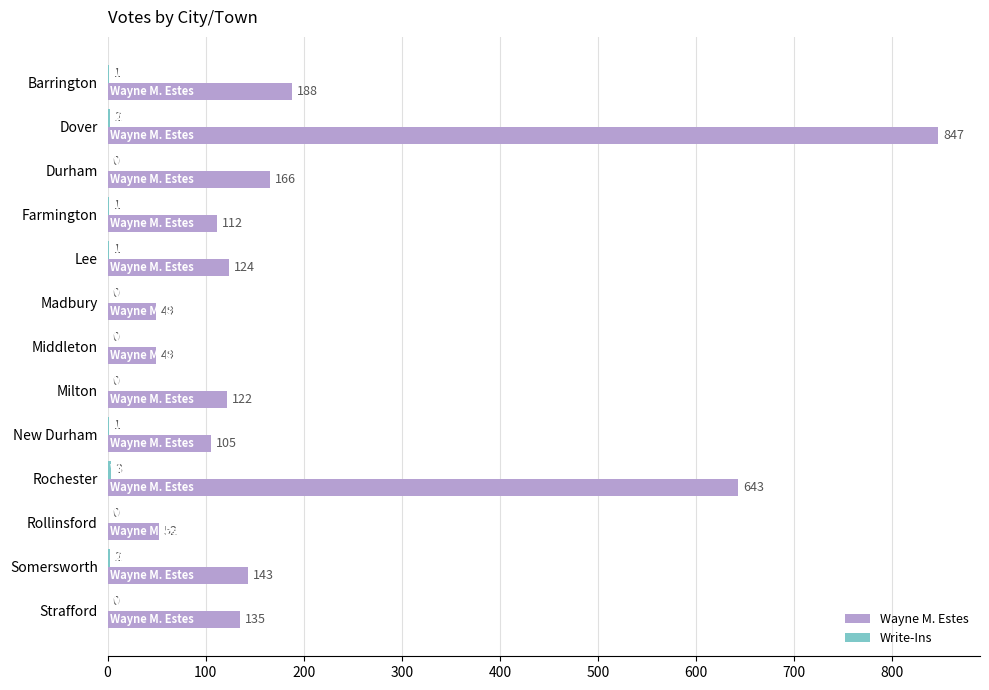

Which category has the highest value in the Wayne M. Estes series?

Dover